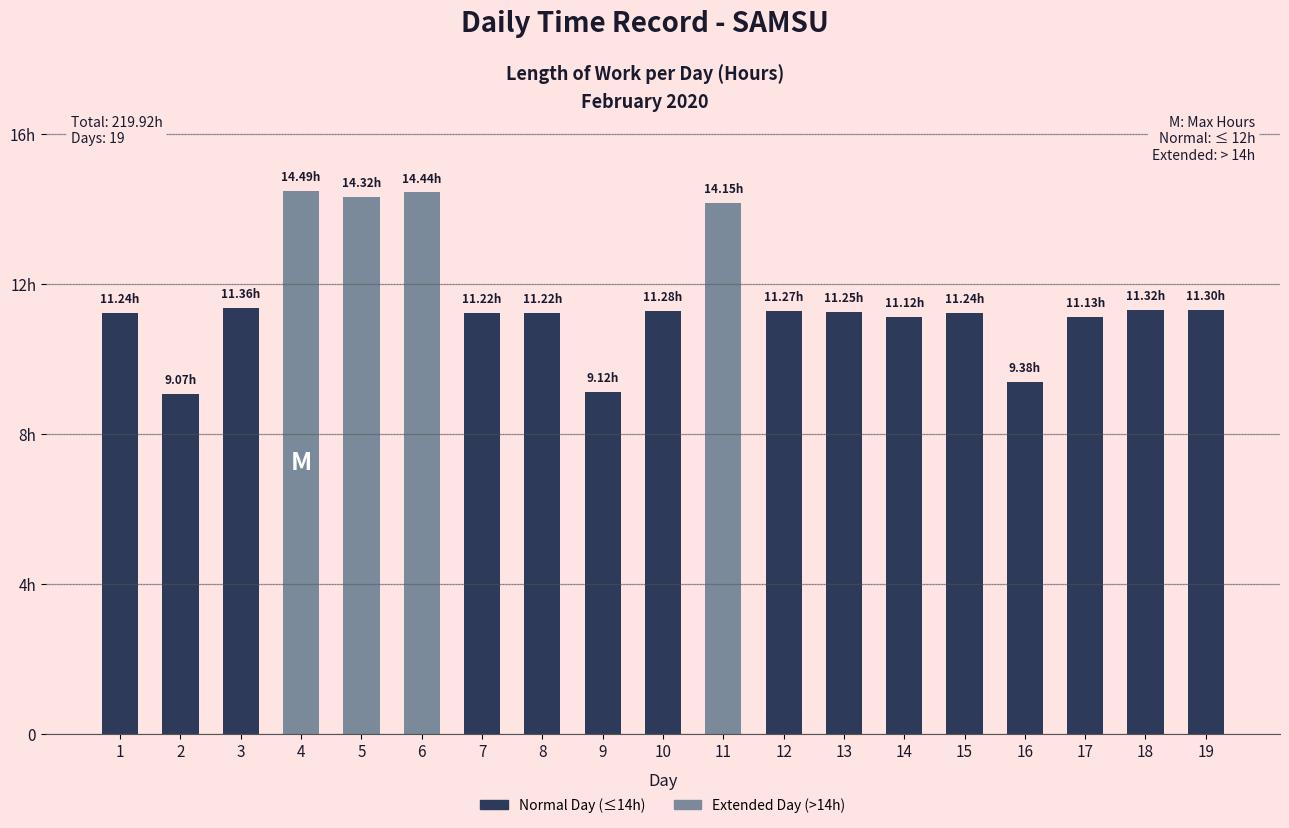

What is the difference between the maximum and minimum values?

5.4